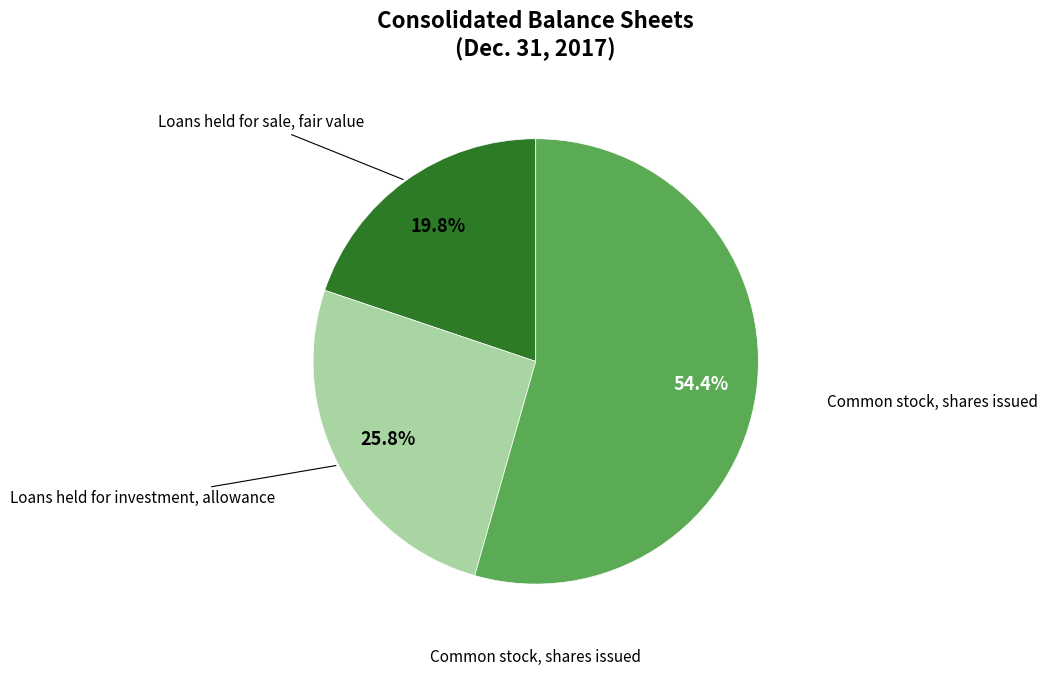

Is there a majority slice in this chart?

Yes